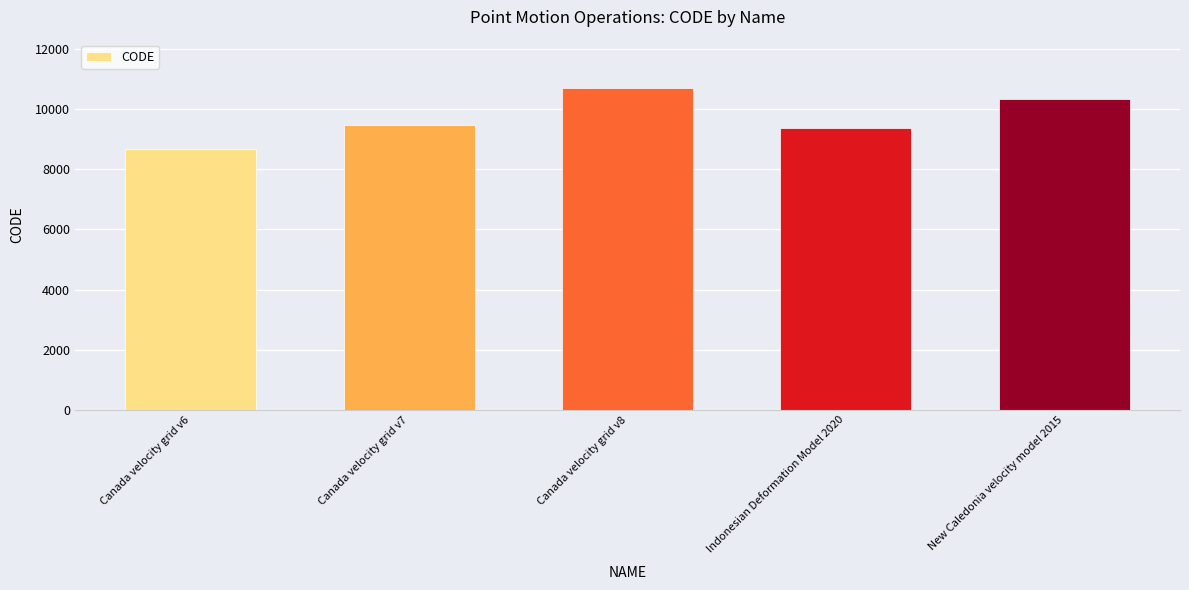

What is the difference between the second highest and second lowest values?

948